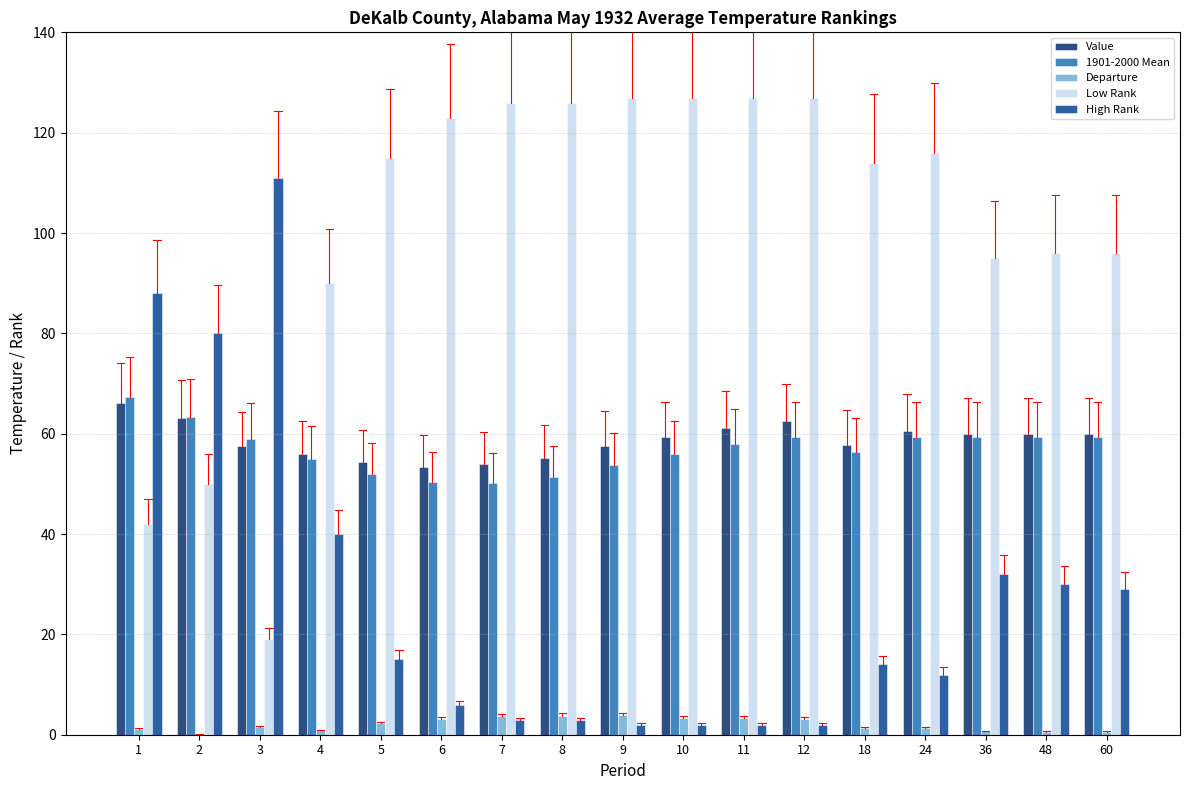

True or false: Value has a value of 57.7 at 18.

True